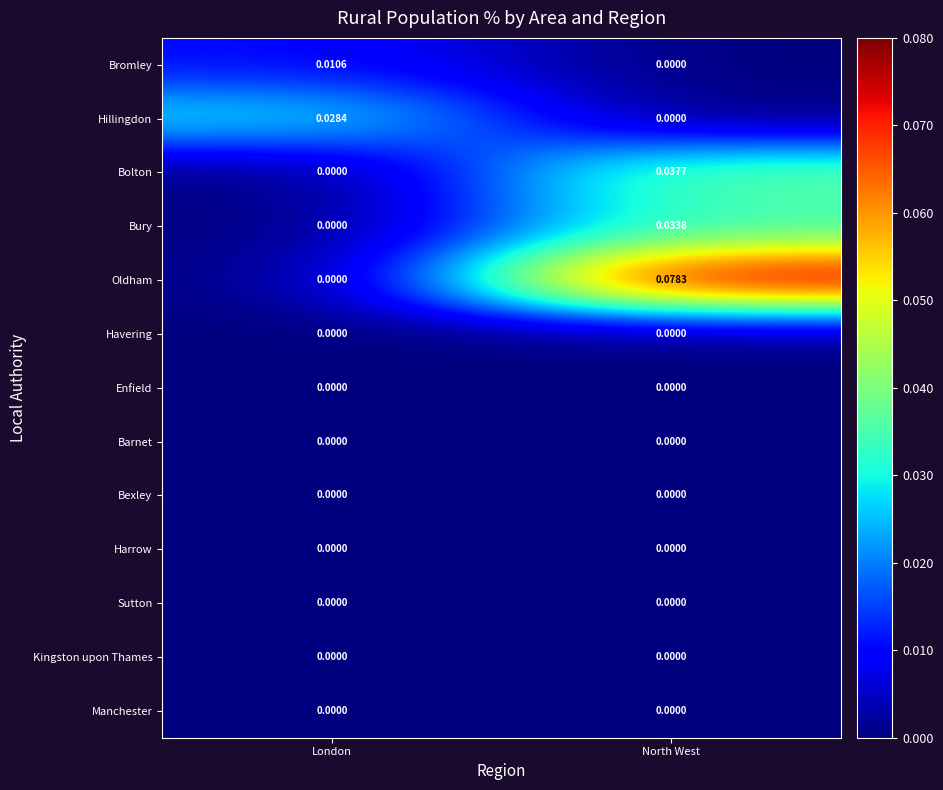

At how many categories does at least one series exceed 0?

2